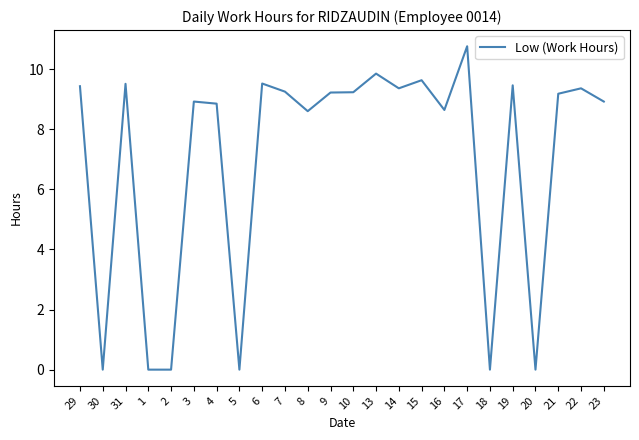

Between 7 and 23, which is larger?

7